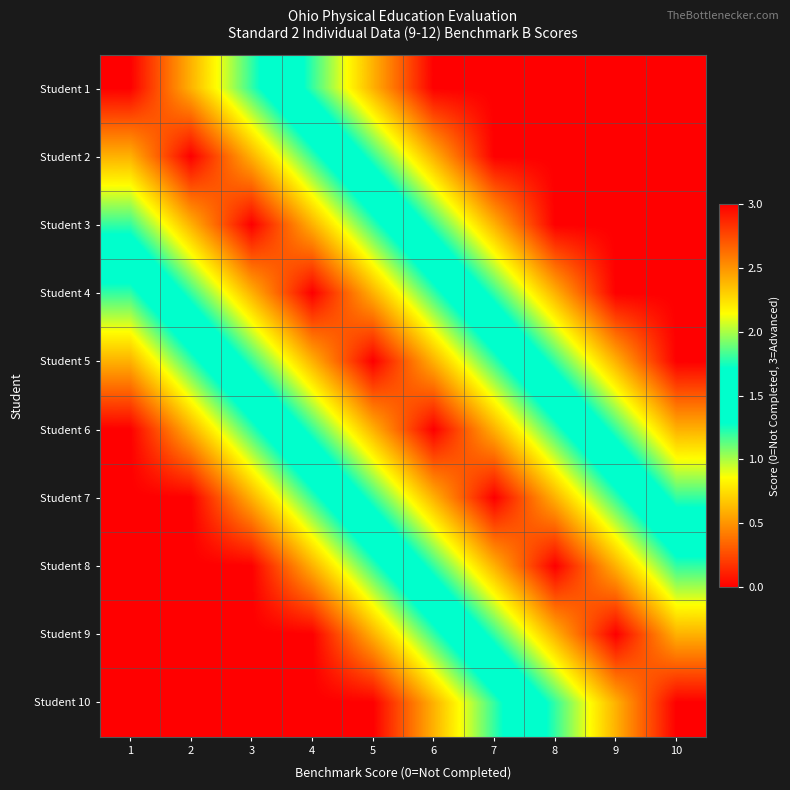

What is the difference between the highest and lowest values at 5?

3.0